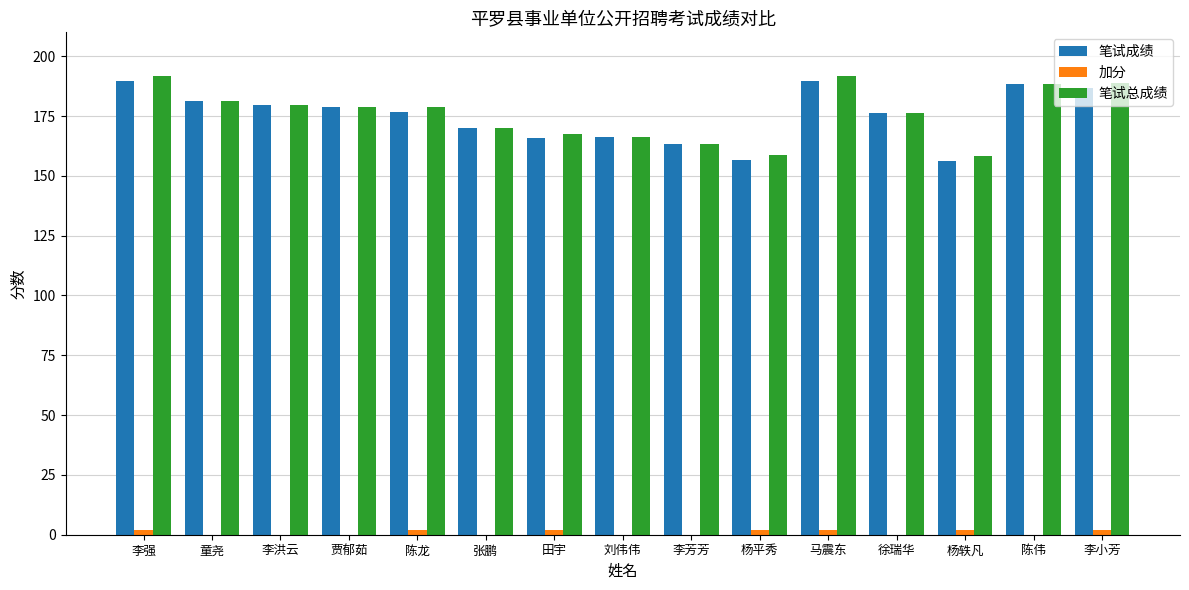

Is the value of 笔试成绩 at 田宇 greater than the value of 笔试总成绩 at 李洪云?

No